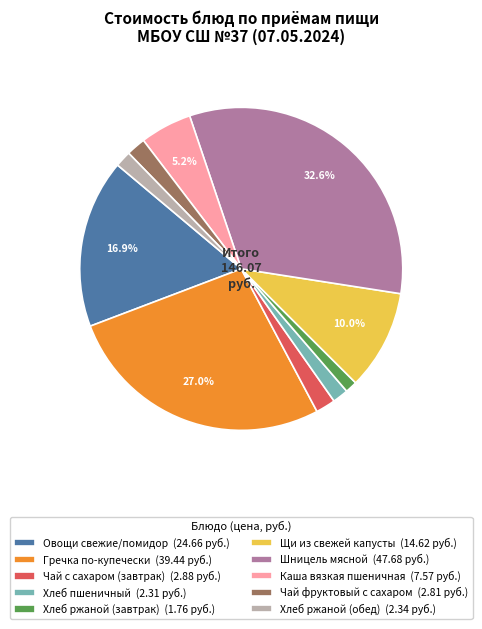

What percentage is NOT represented by Щи из свежей капусты (14.62 руб.)?

90.0%